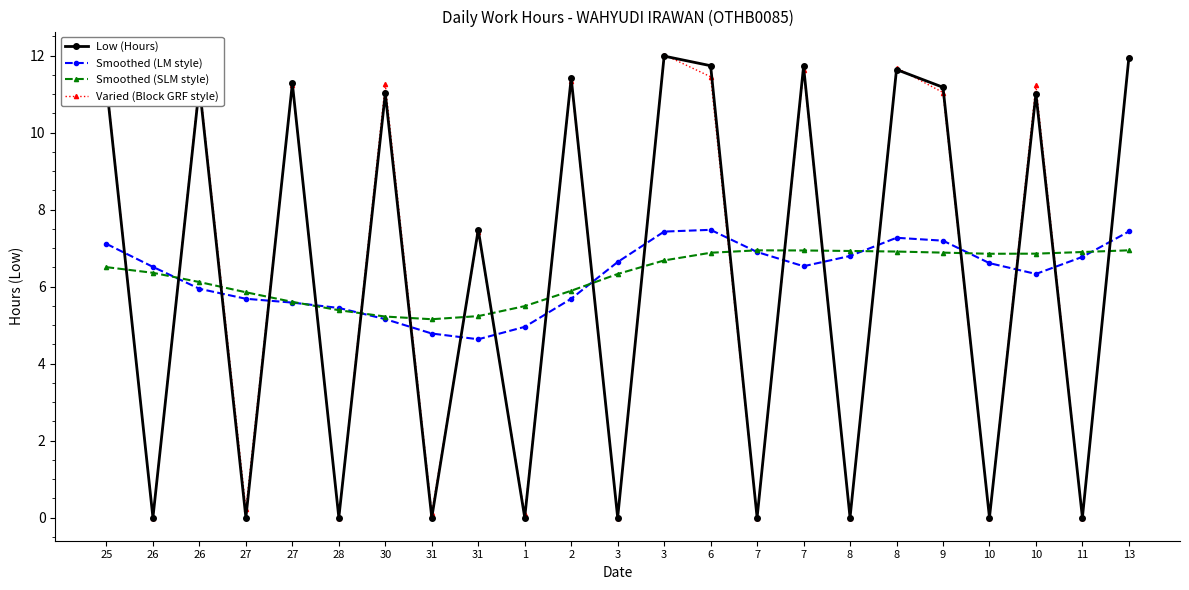

What are all the series names shown in the legend?

Low (Hours), Smoothed (LM style), Smoothed (SLM style), Varied (Block GRF style)